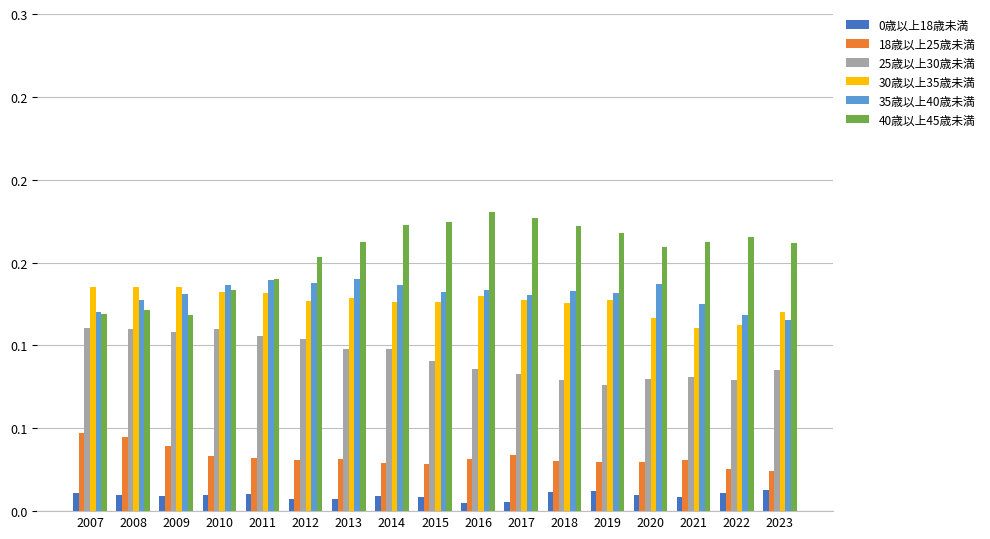

Read the 25歳以上30歳未満 value at 2022.

0.1